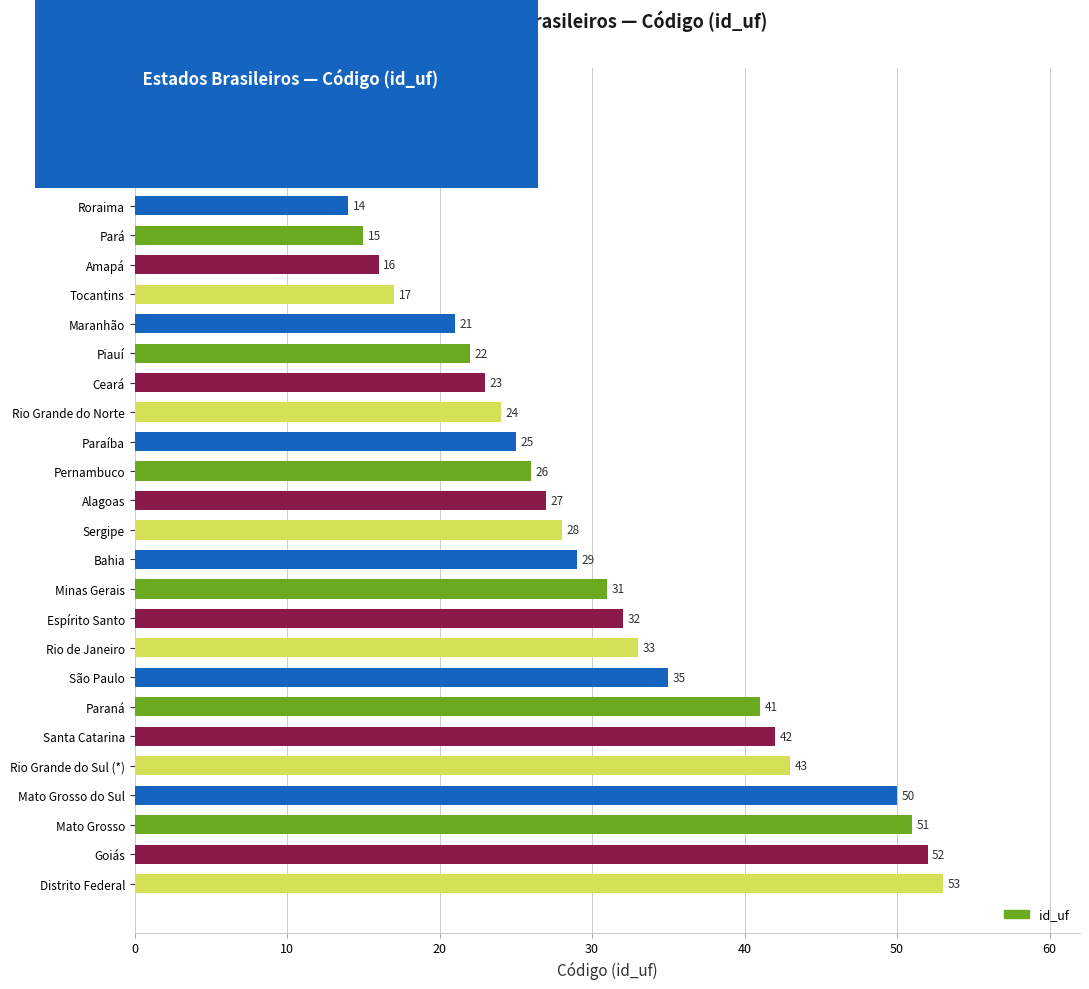

What is the change in value from Rio Grande do Norte to Bahia?

+5